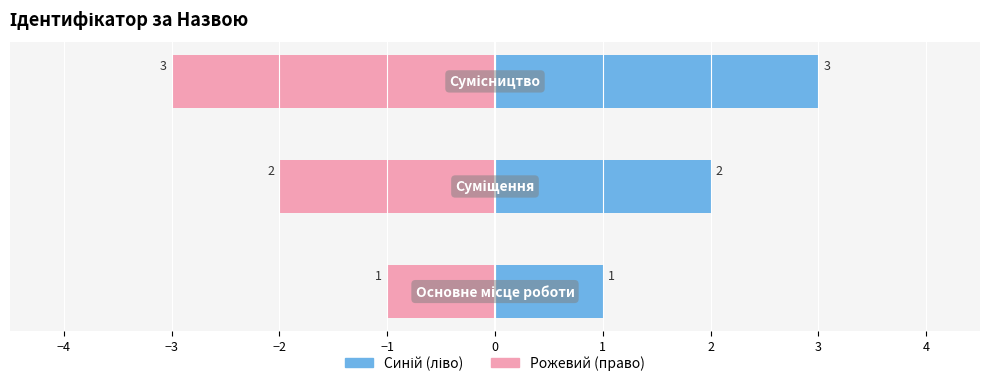

How many values in the Ідентифікатор (рожевий) series exceed -2?

1